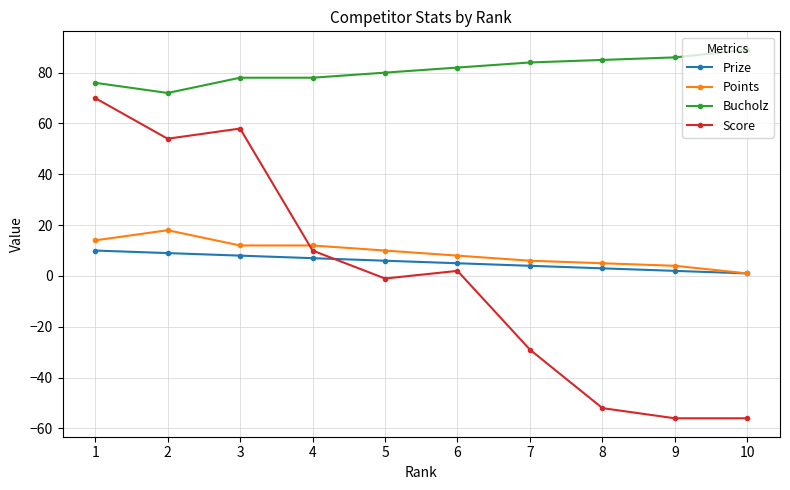

What is the minimum value shown in the chart?

-56